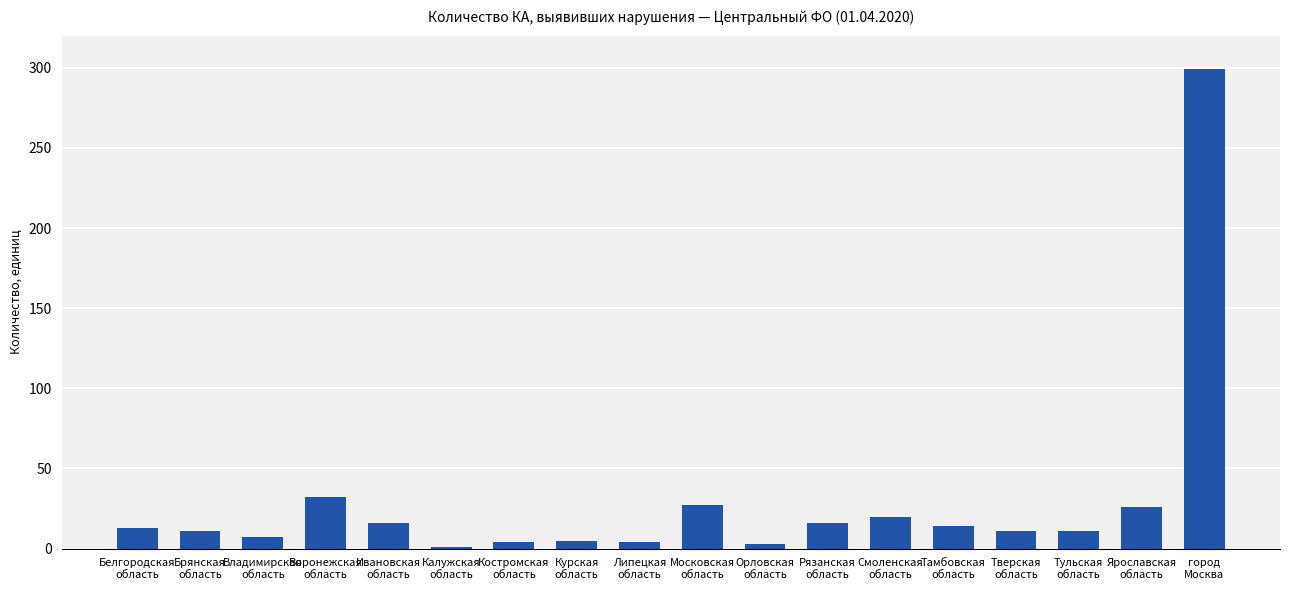

What is the value of the 5th bar from the left?

16